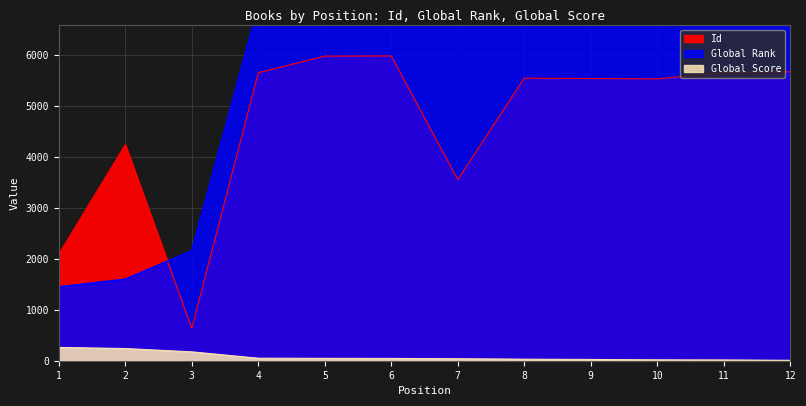

True or false: Global Score and Global Rank cross at least once.

False